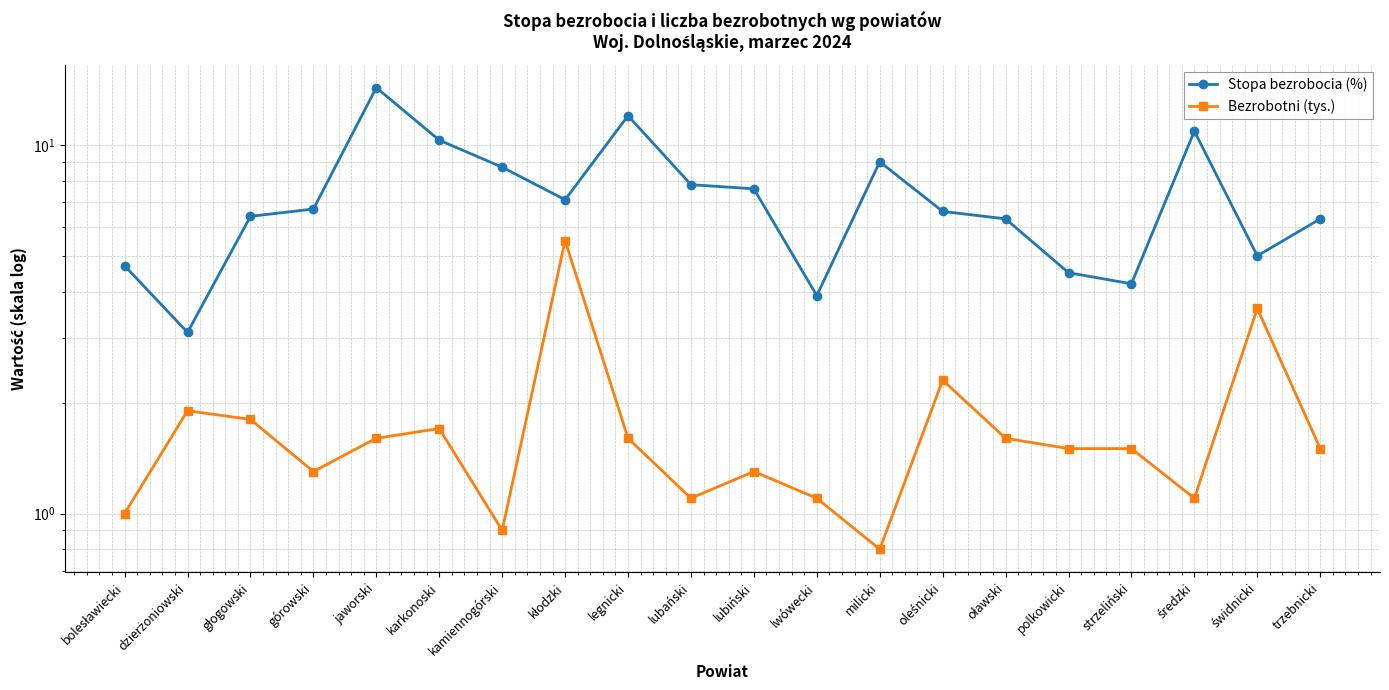

True or false: Stopa bezrobocia (%) and Bezrobotni (tys.) intersect in this chart.

False